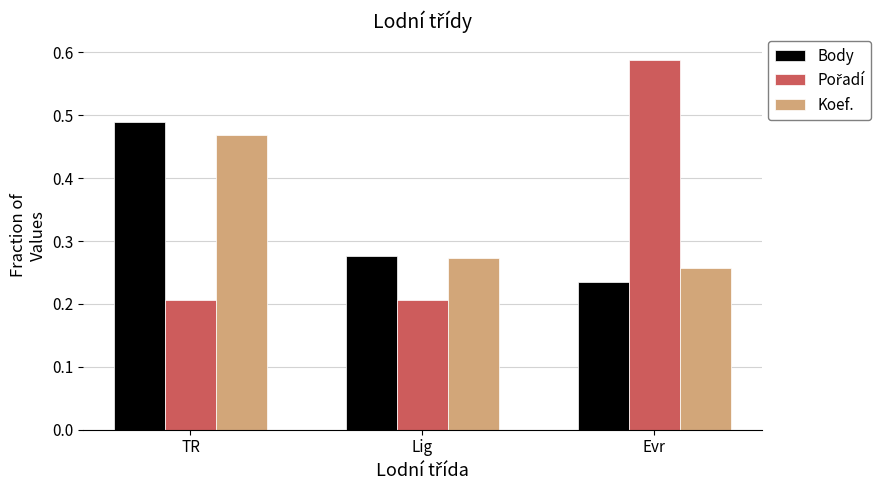

What is the difference between the highest and lowest values at Evr?

0.4